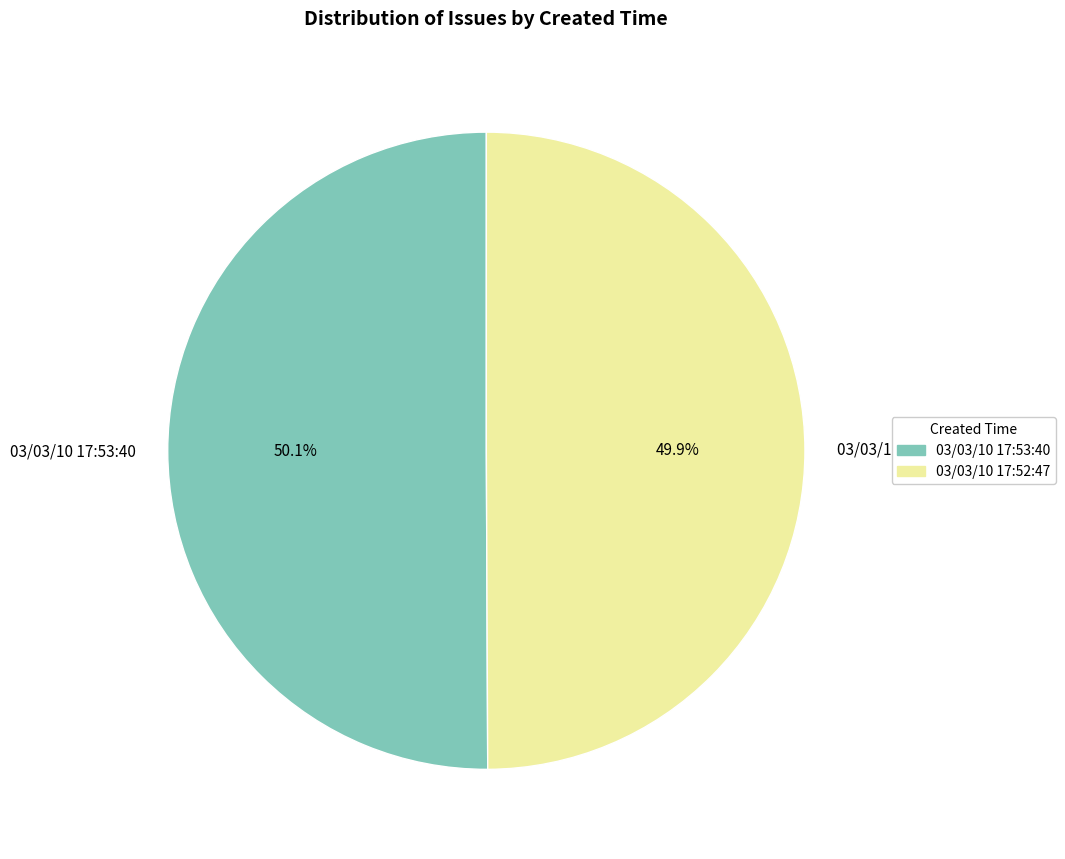

Is there any slice that represents more than half of the pie?

Yes